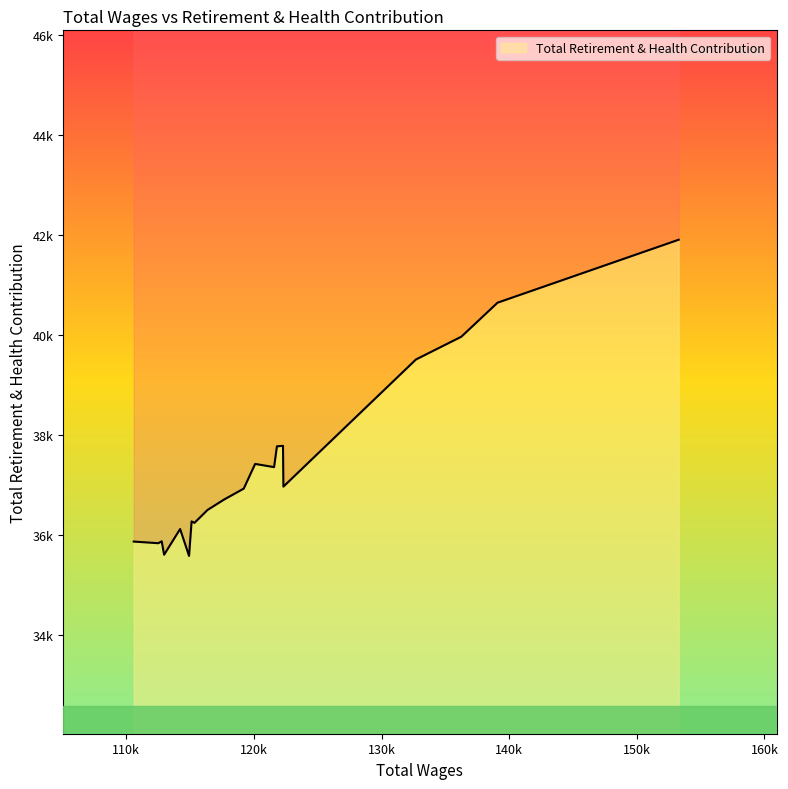

True or false: the data has more than 1 interior local peaks.

True